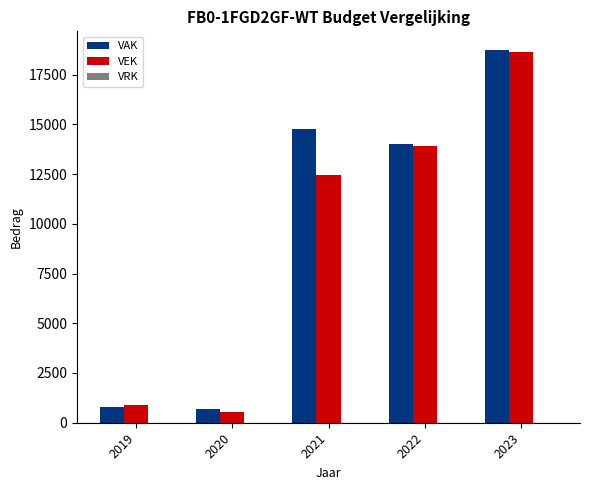

How many groups of bars are there?

5